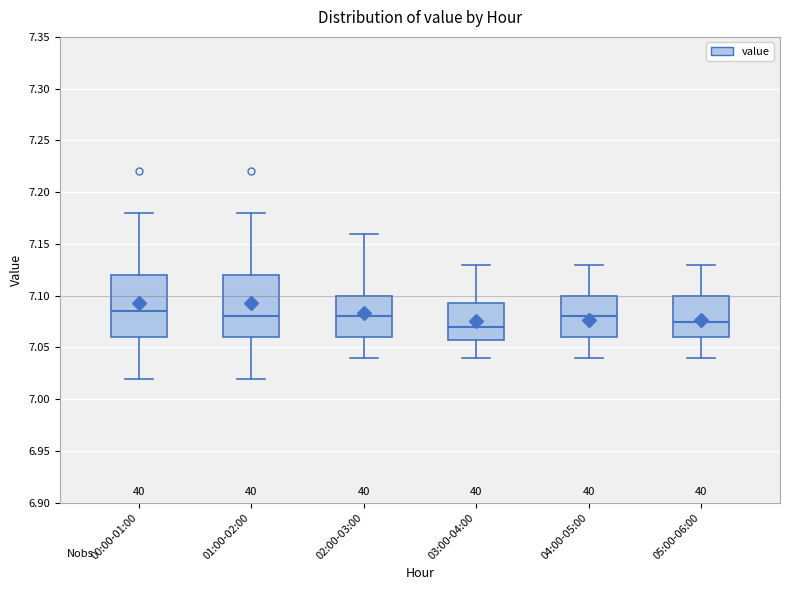

Where does the upper whisker of the box for 05:00-06:00 end on the y-axis? The values are not printed on the chart, so give them approximately, as read against the axis.

7.130